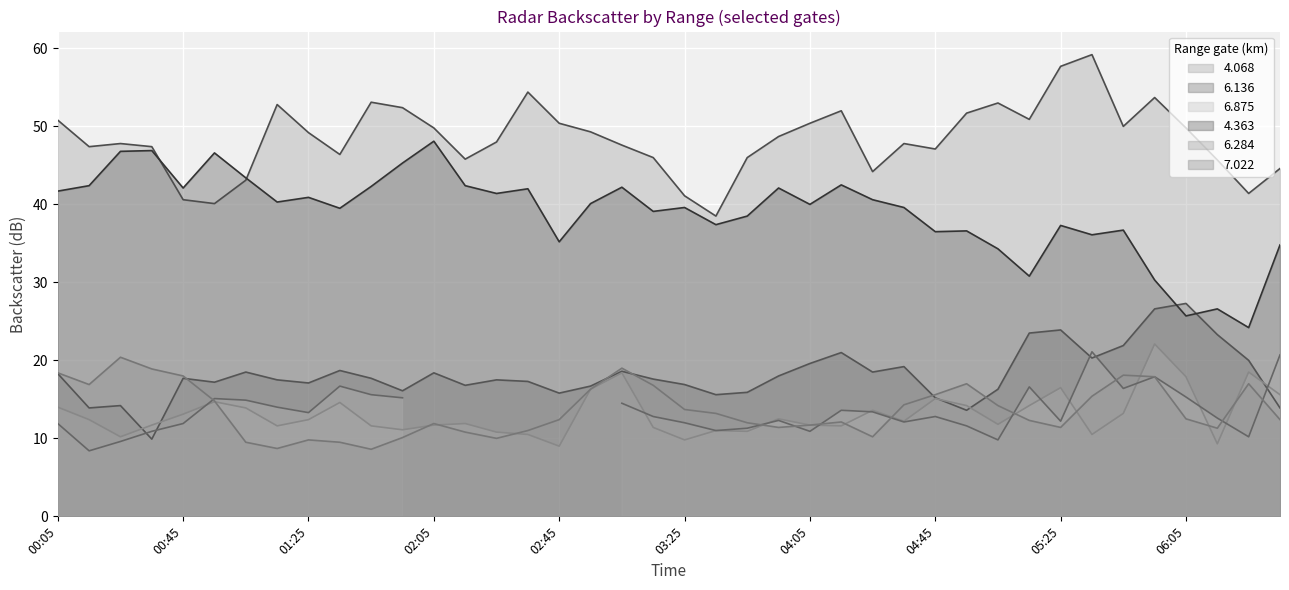

Which category has the highest value in the 6.875 series?

2009/11/10 05:55